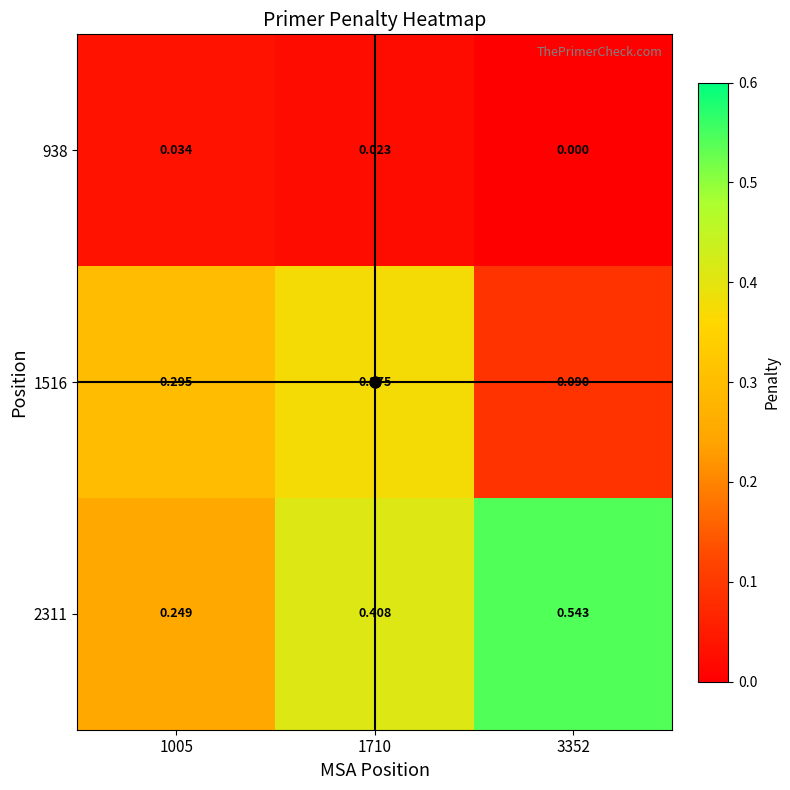

Is the value of 938 at 1710 greater than the value of 2311 at 1710?

No